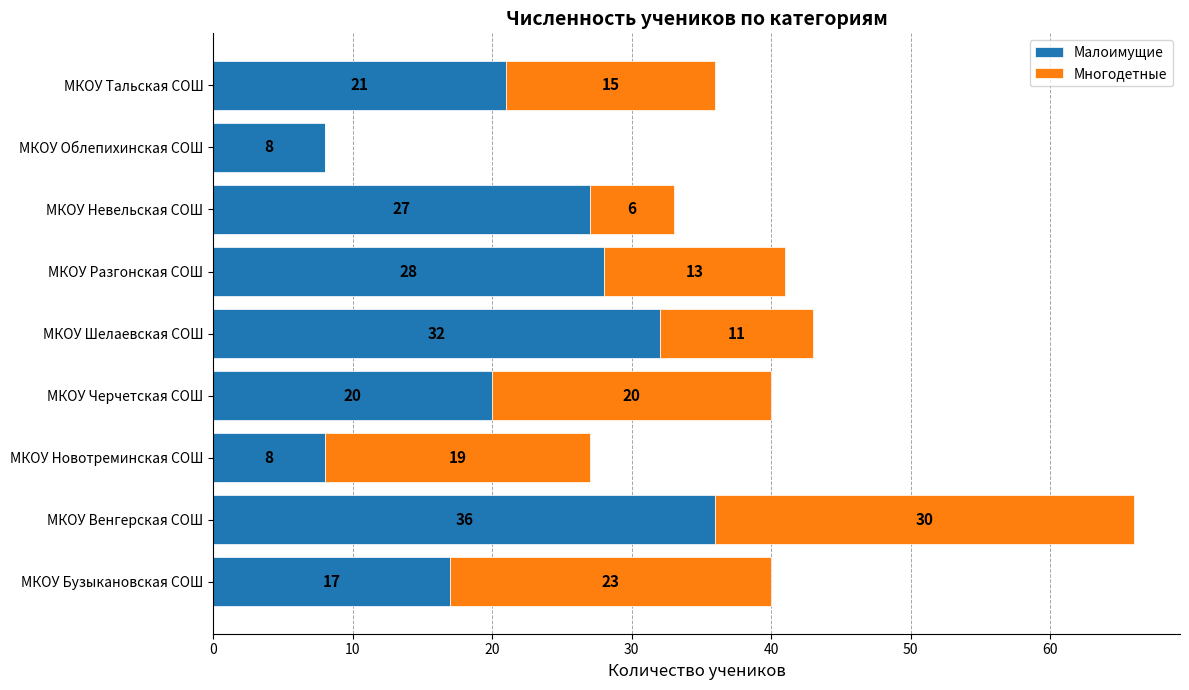

What is the sum of all Малоимущие values?

197